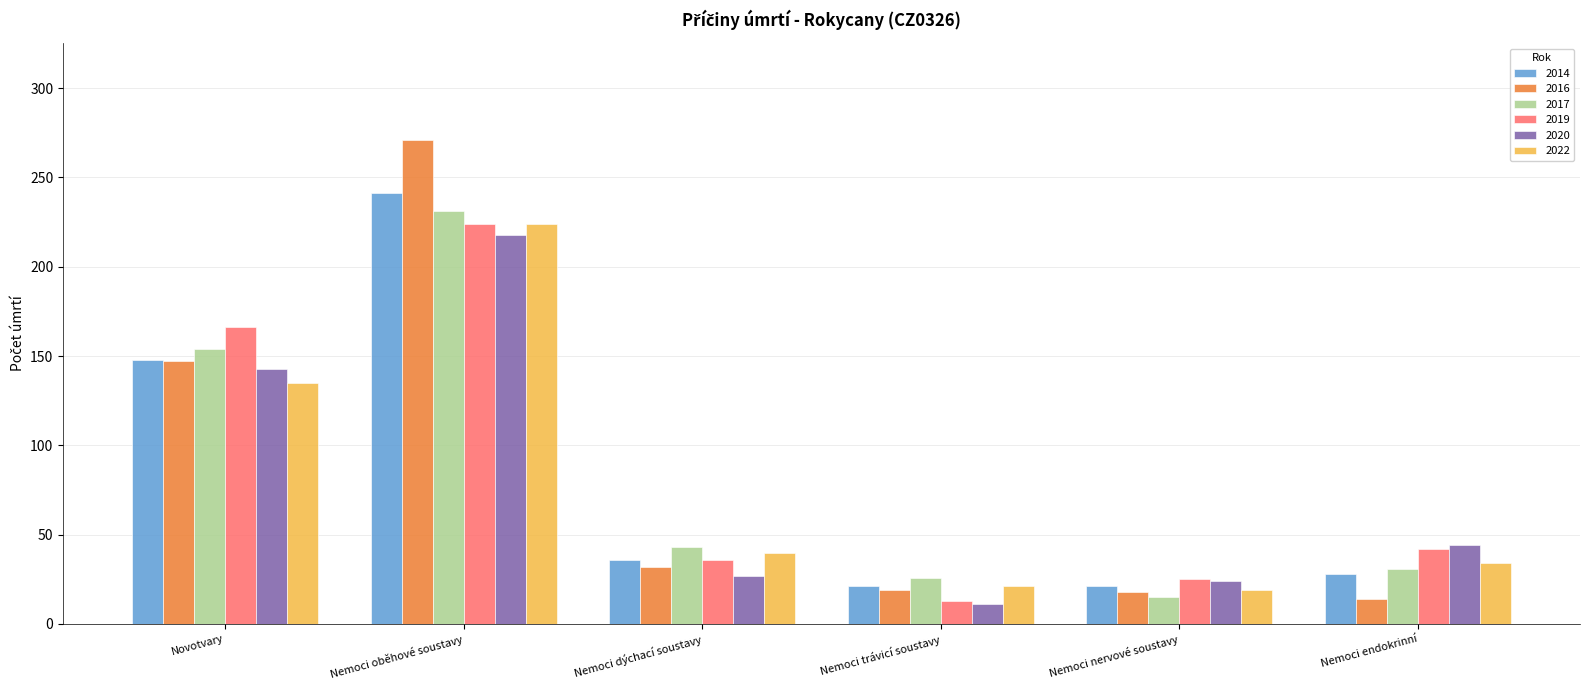

At which label is 2022 closest to 121?

Novotvary